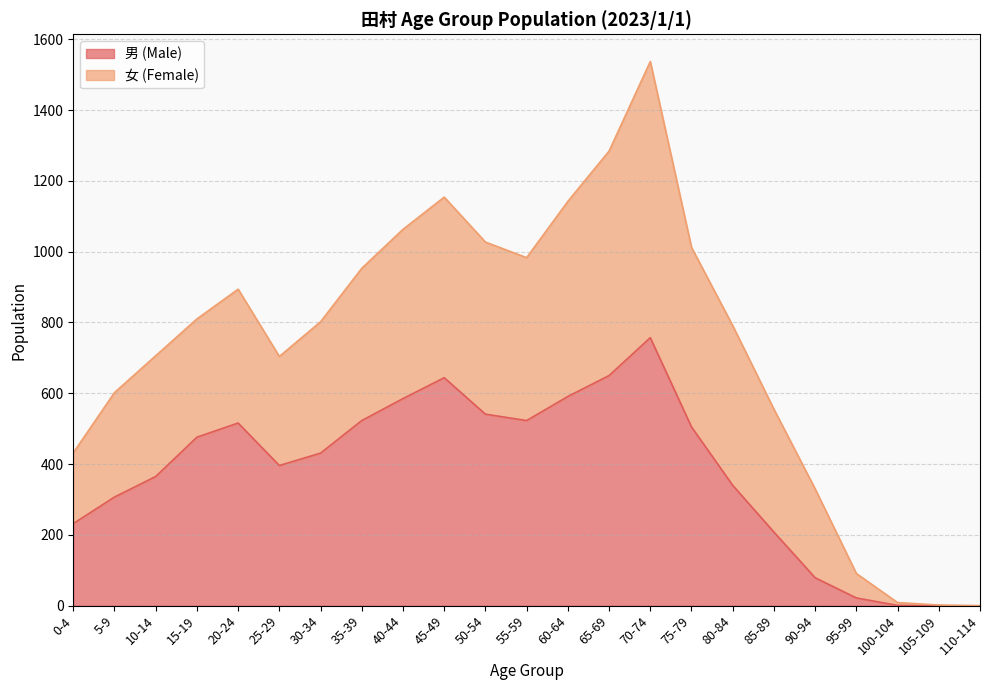

How many values in the 女 (Female) series exceed 802?

11